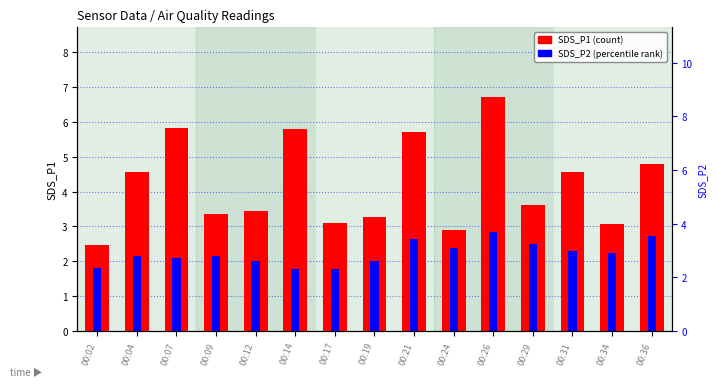

Between 00:09 and 00:12, which series saw the biggest shift?

SDS_P2